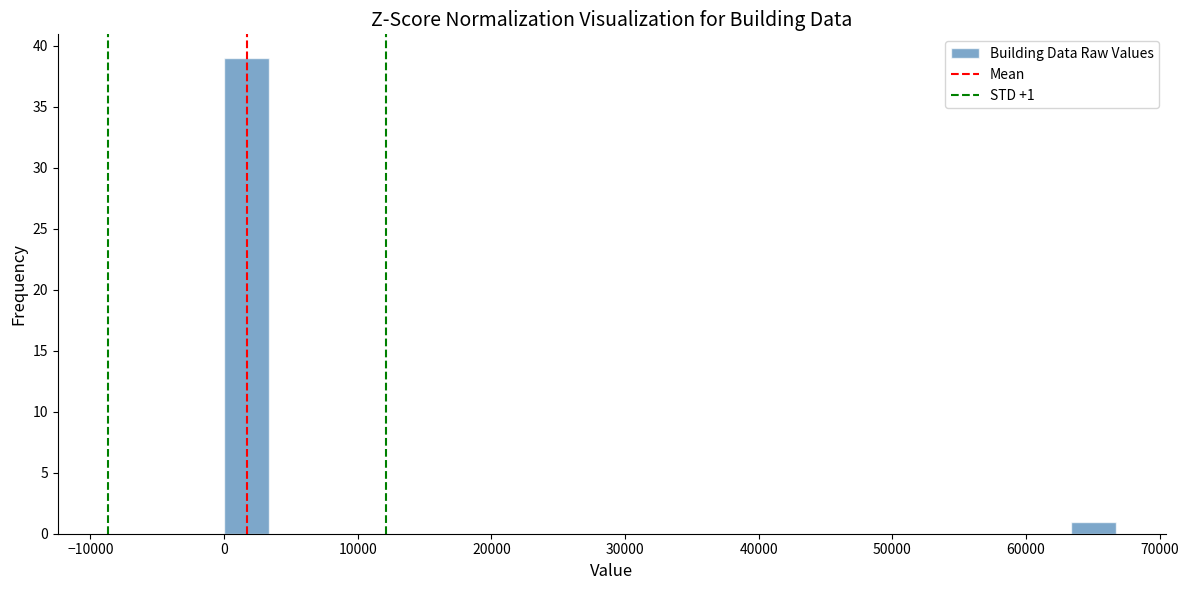

Around what value on the x-axis is the tallest bar? Give the approximate position of its centre, as read against the axis.

2000